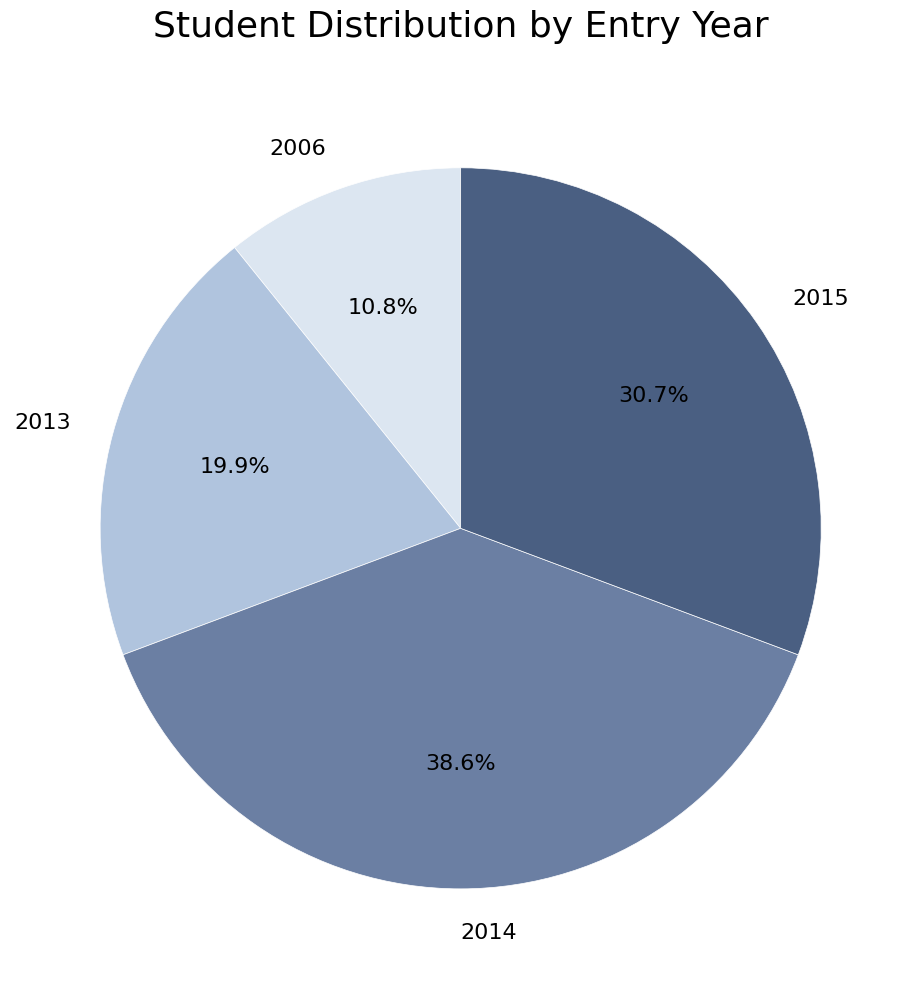

To the nearest percent, what is the average slice percentage?

25%